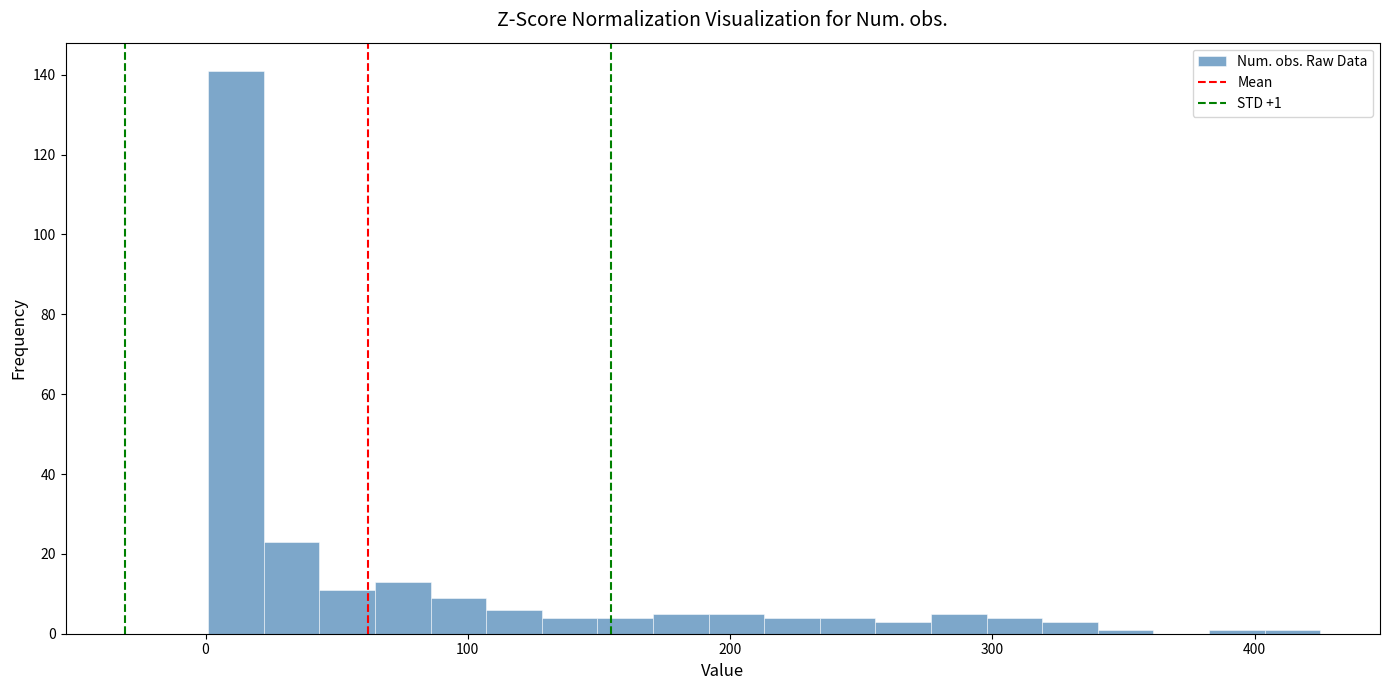

Around what value on the x-axis is the tallest bar? Give the approximate position of its centre, as read against the axis.

10